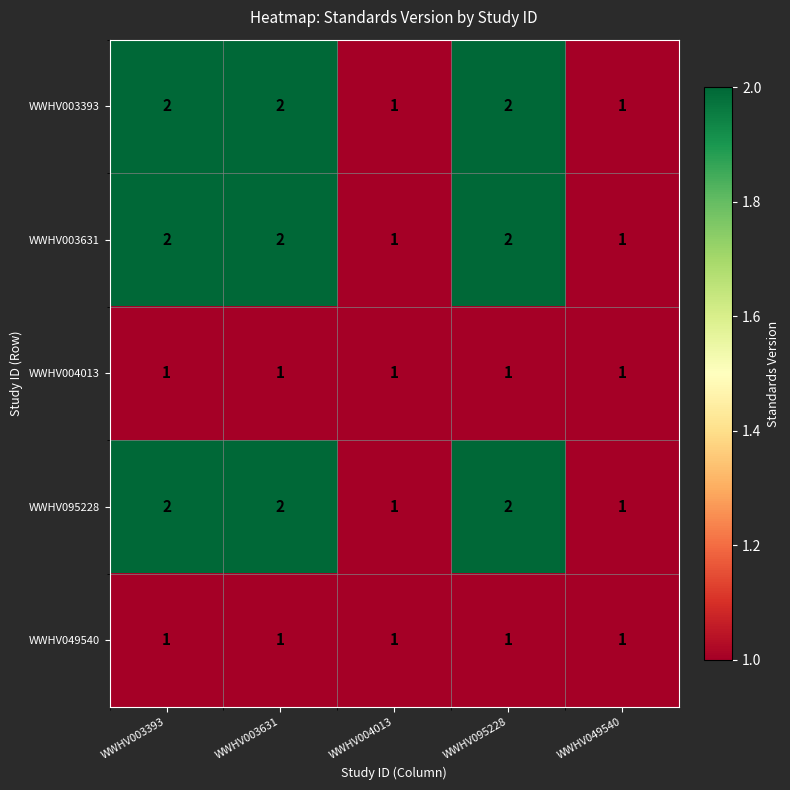

What is the sum of the WWHV003393 values at WWHV004013 and WWHV095228?

3